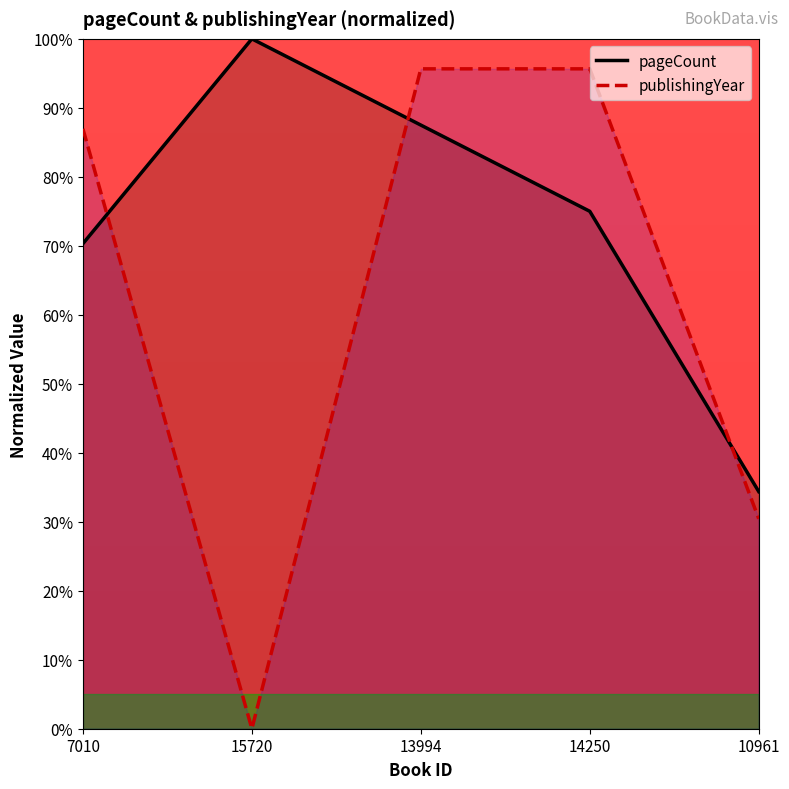

What are all the series names shown in the legend?

pageCount, publishingYear